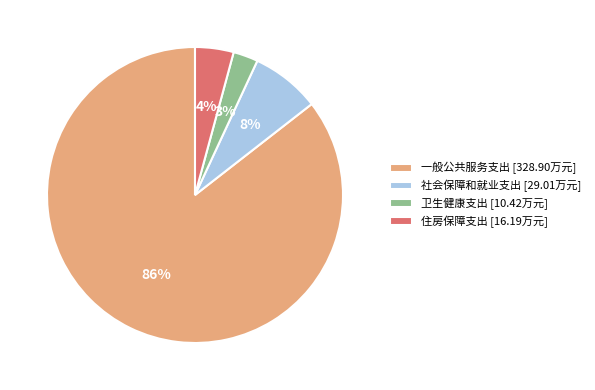

Which slice is the largest?

一般公共服务支出